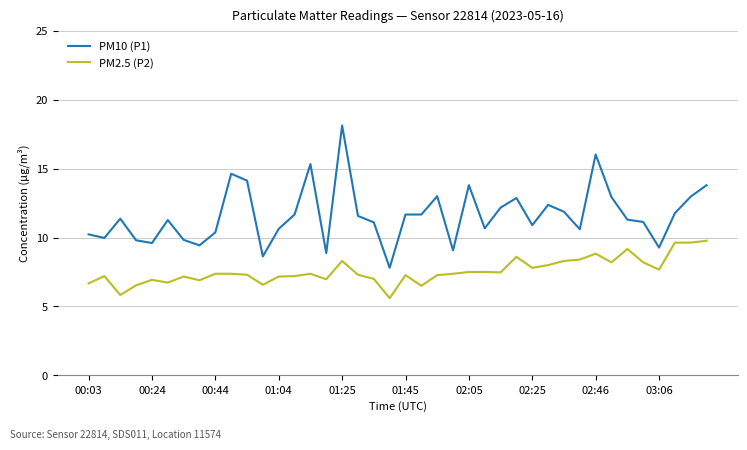

Which series has the largest total across all categories?

PM10 (P1)